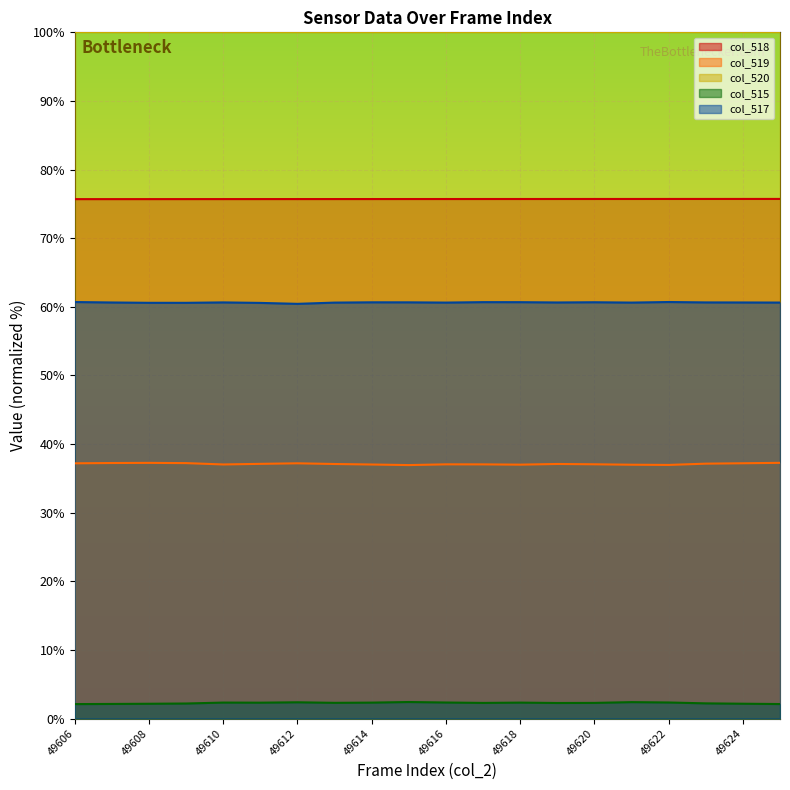

Which series has the largest total across all categories?

col_520